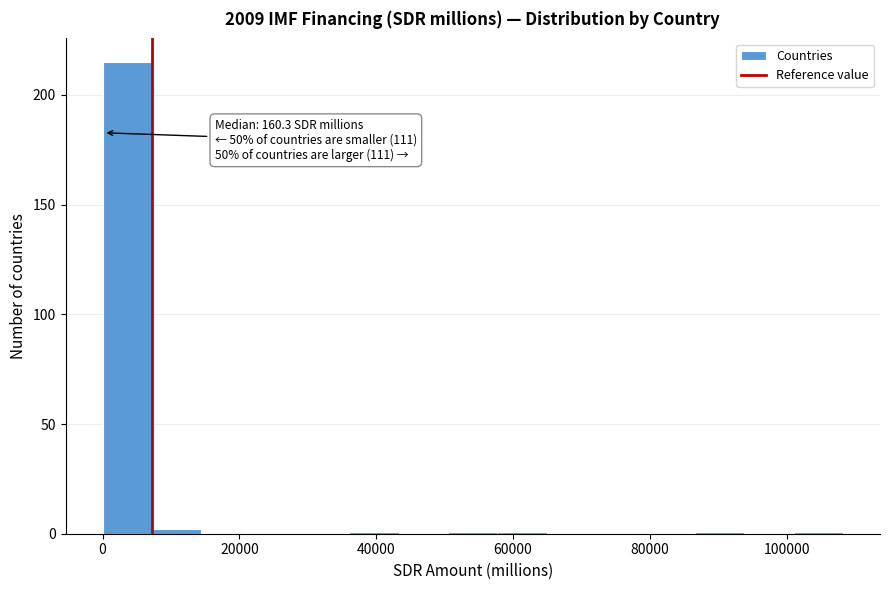

Around what value on the x-axis is the tallest bar? Give the approximate position of its centre, as read against the axis.

4000